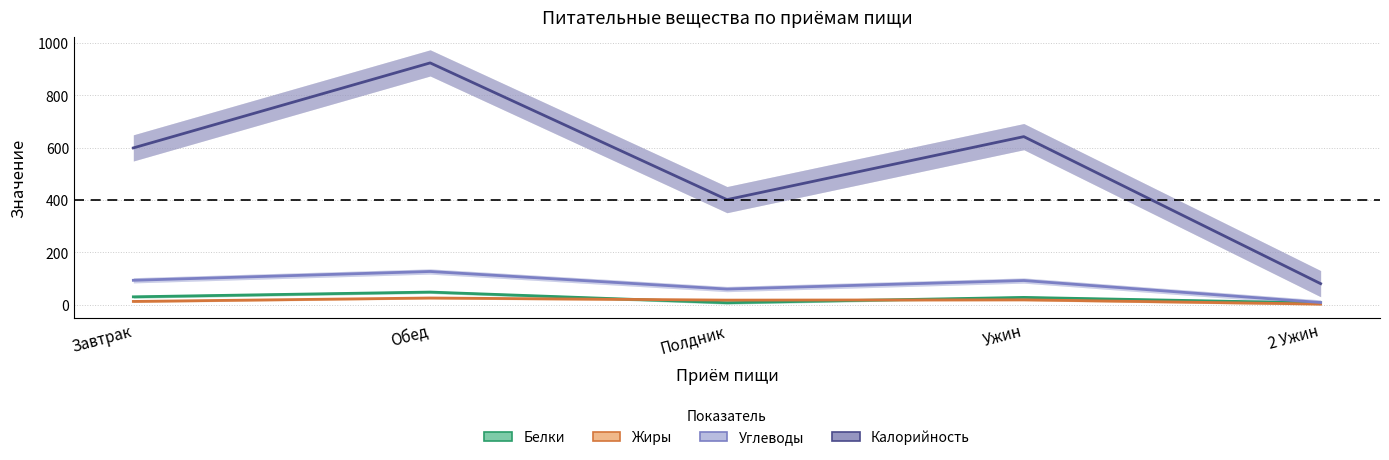

True or false: Углеводы has more than 1 interior local peaks.

True